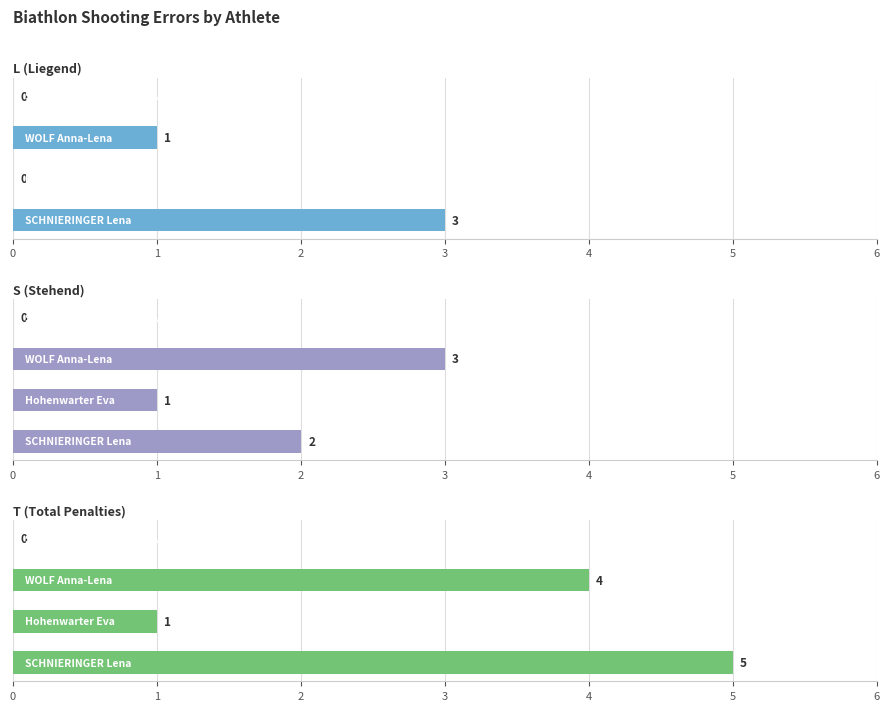

Reading right to left, what are all the values shown in this chart?

L (Liegend): 3	0	1	0
S (Stehend): 2	1	3	0
T (Total Penalties): 5	1	4	0